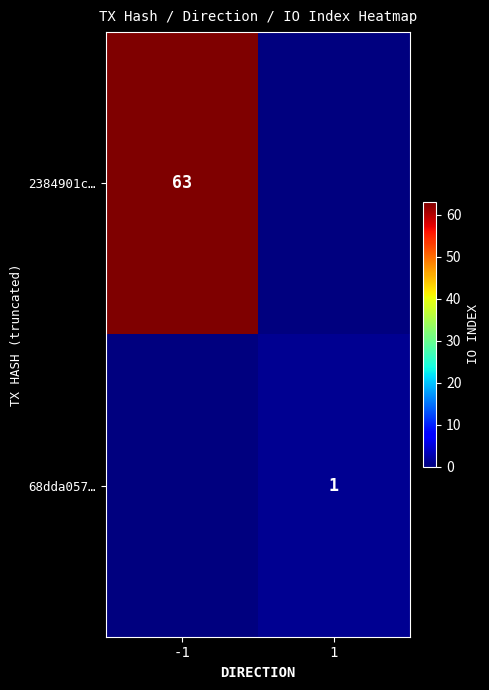

What is the difference between the highest and lowest values at -1?

63